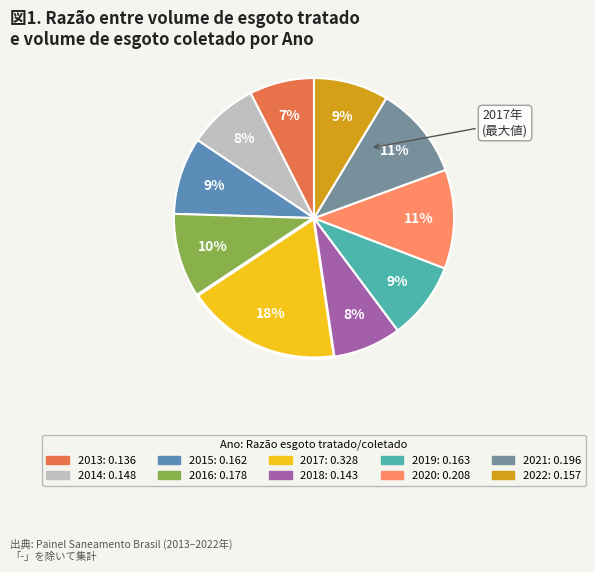

Combined, do 2018 and 2015 account for over 50%?

No